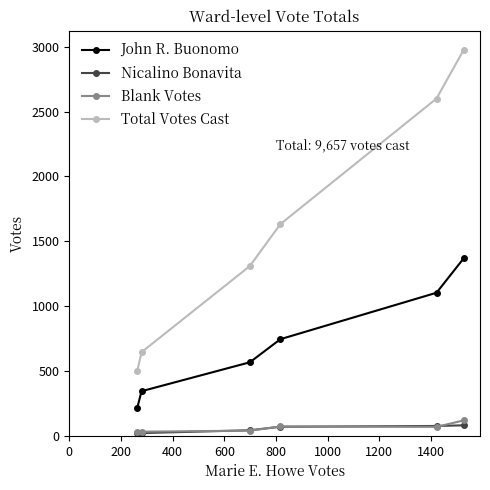

What is the average value of the Blank Votes series?

60